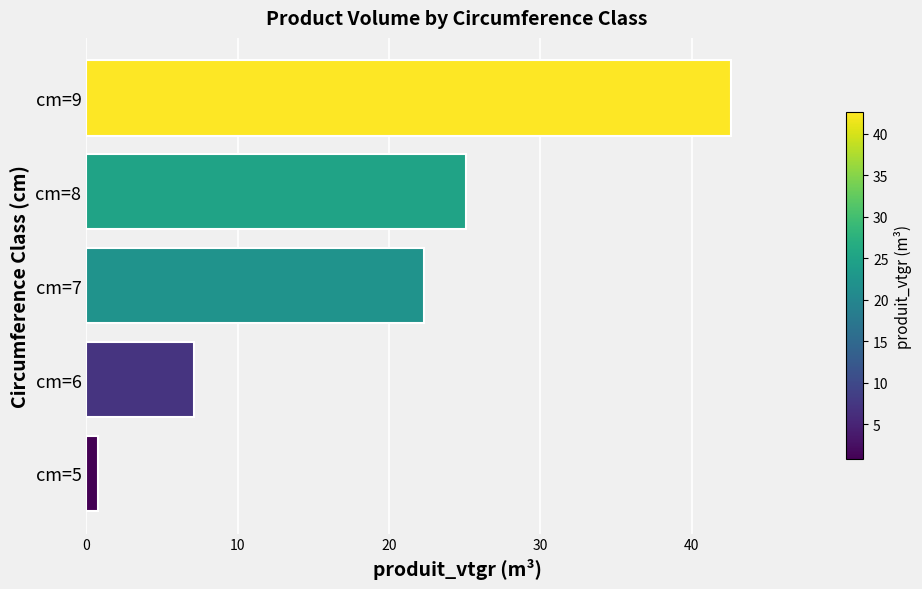

Reading bottom to top, what are all the values shown in this chart?

0.8	7.2	22.3	25.1	42.6